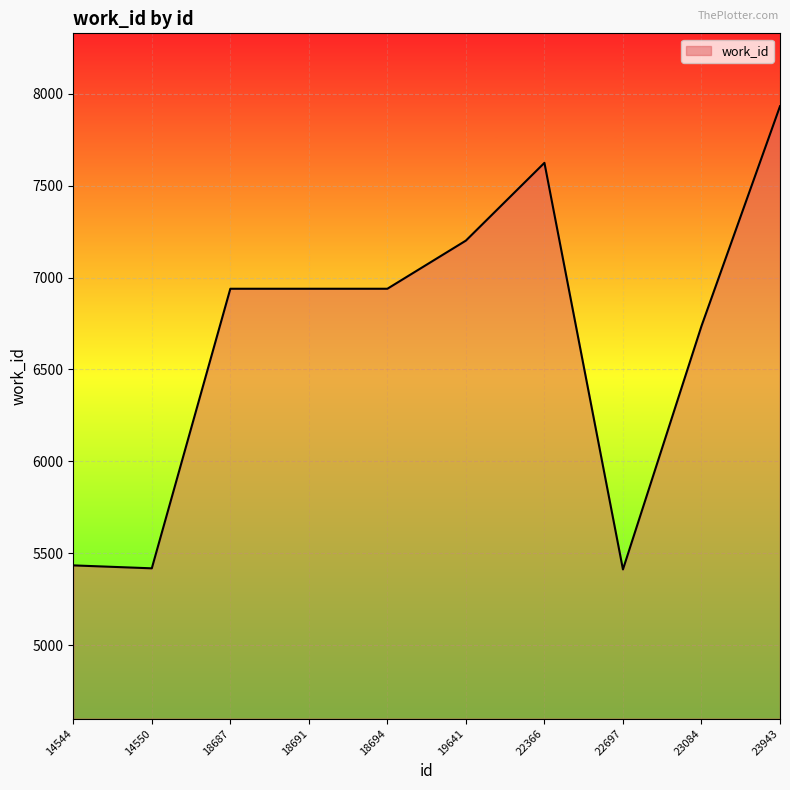

Where is the data nearest to the value 6672?

23084